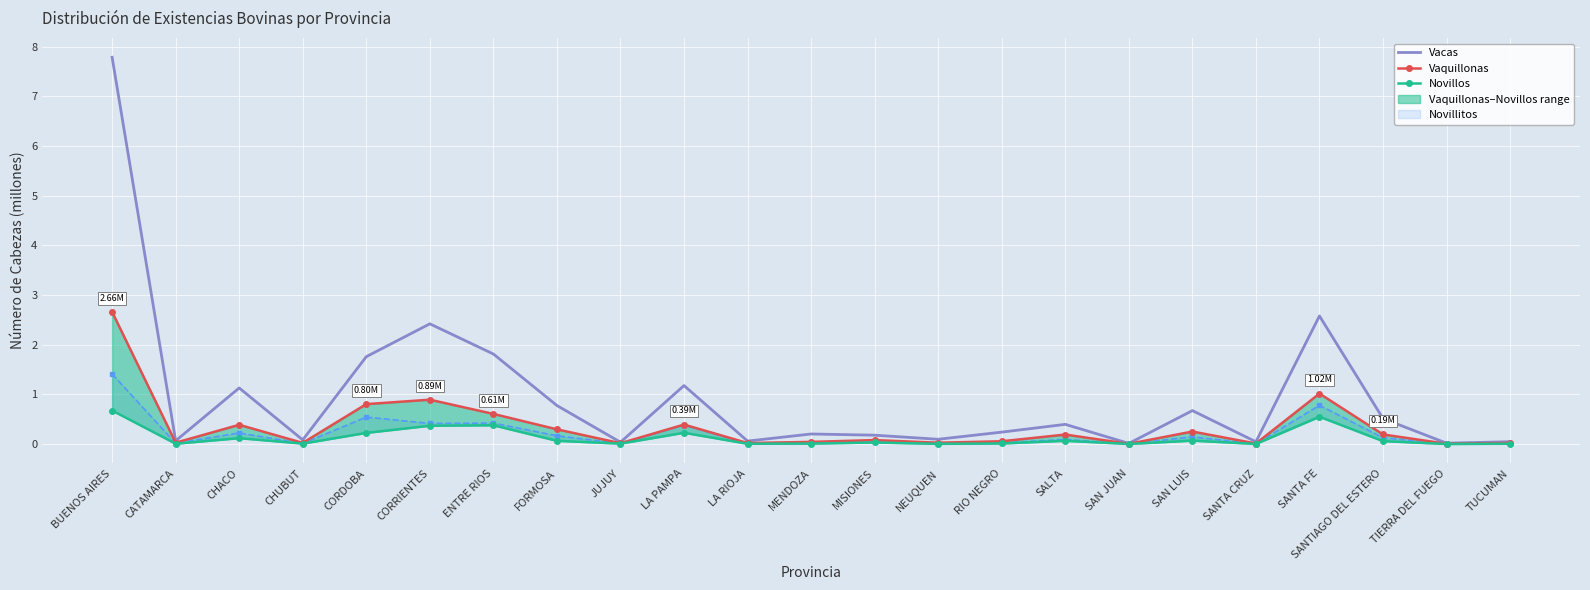

The value of Vacas at MENDOZA is 0.3. True or false?

False